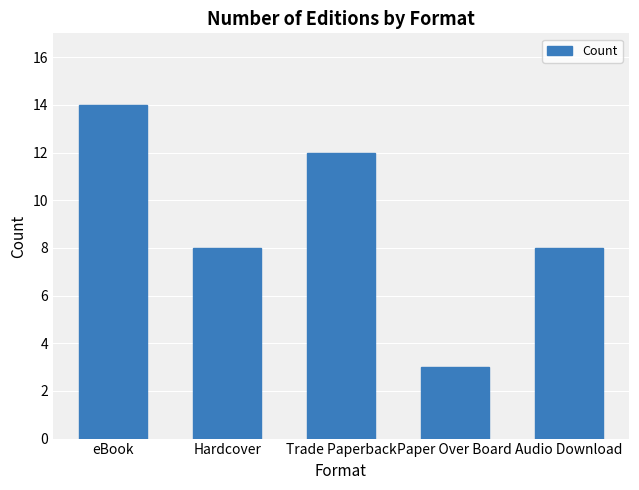

Approximately how many times larger is the value at Hardcover compared to Audio Download?

1.0